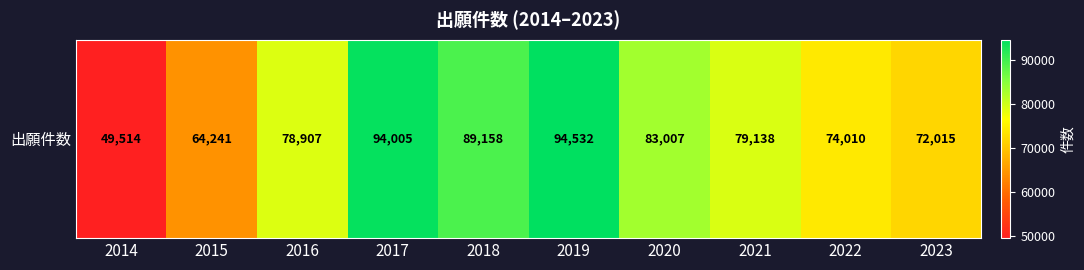

True or false: the data shows 20353 at 2016.

False